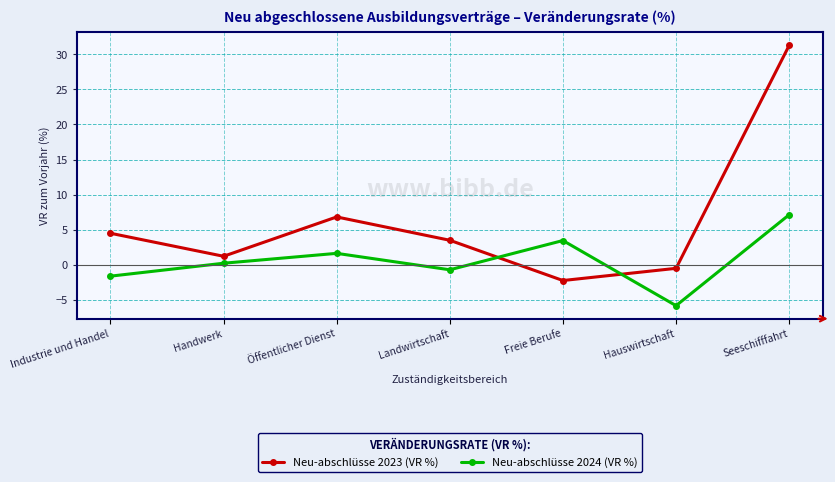

How many interior local peaks does the Neu-abschlüsse 2023 (VR %) series have?

1